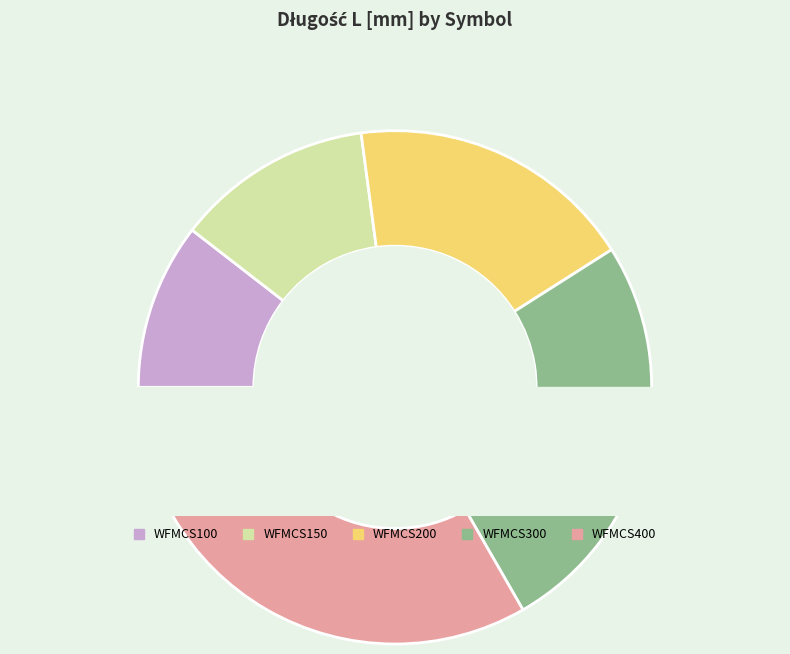

To the nearest percent, what is the difference between the largest and smallest slice percentages?

23%